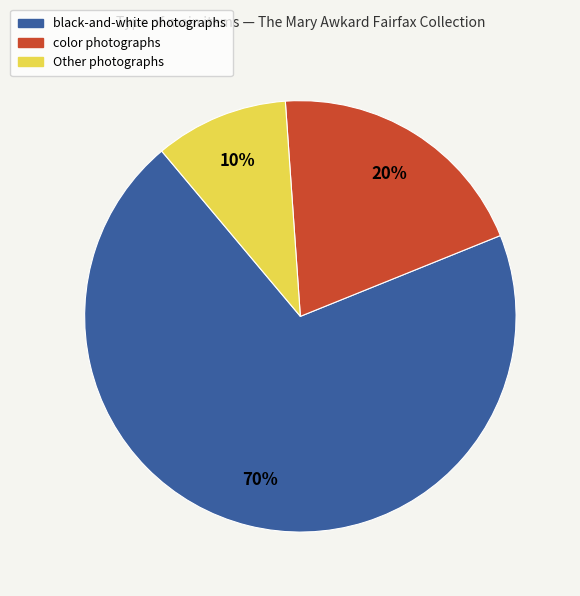

To the nearest percent, what is the average slice percentage?

33%